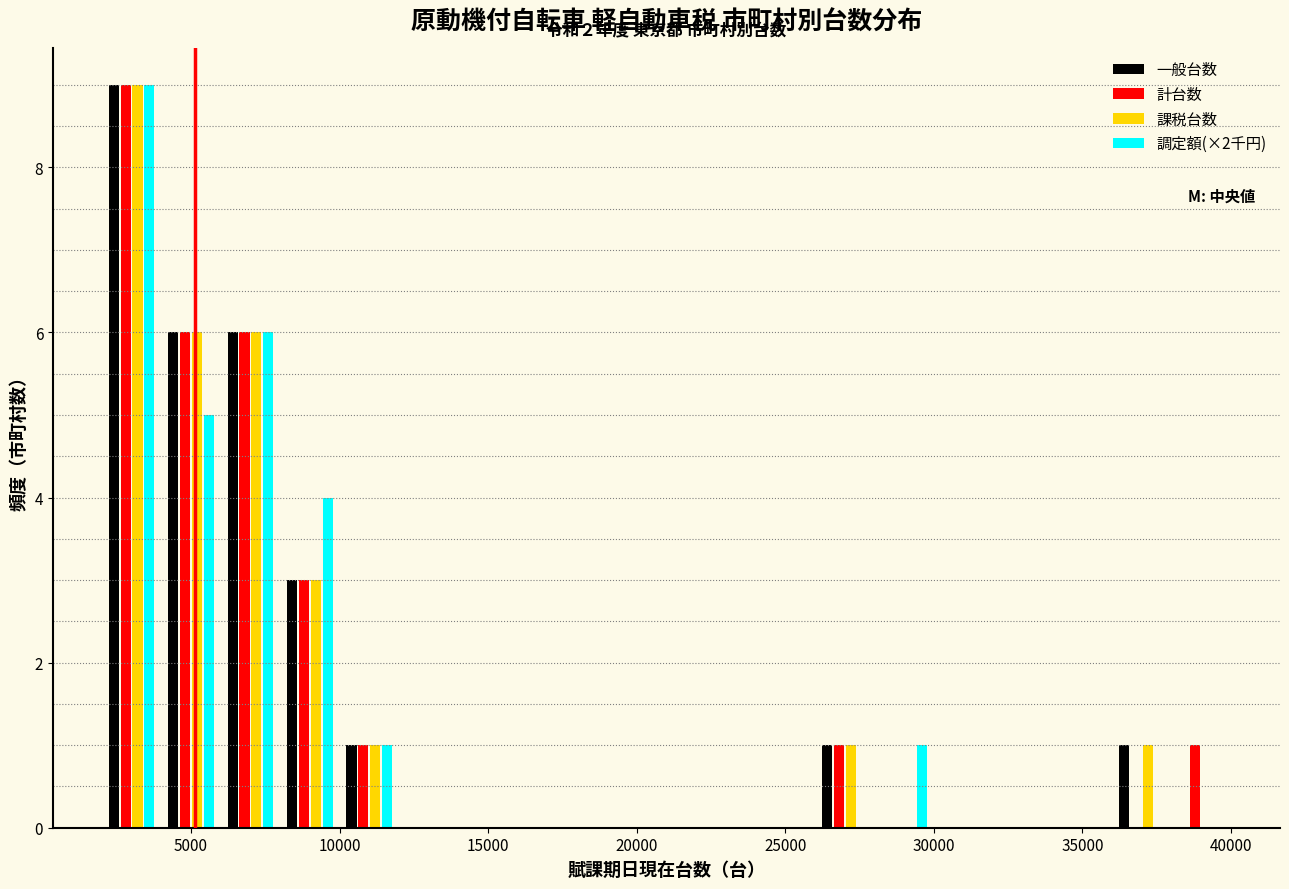

In the 課税台数 series, which range on the x-axis has the tallest bar?

2000 to 4000